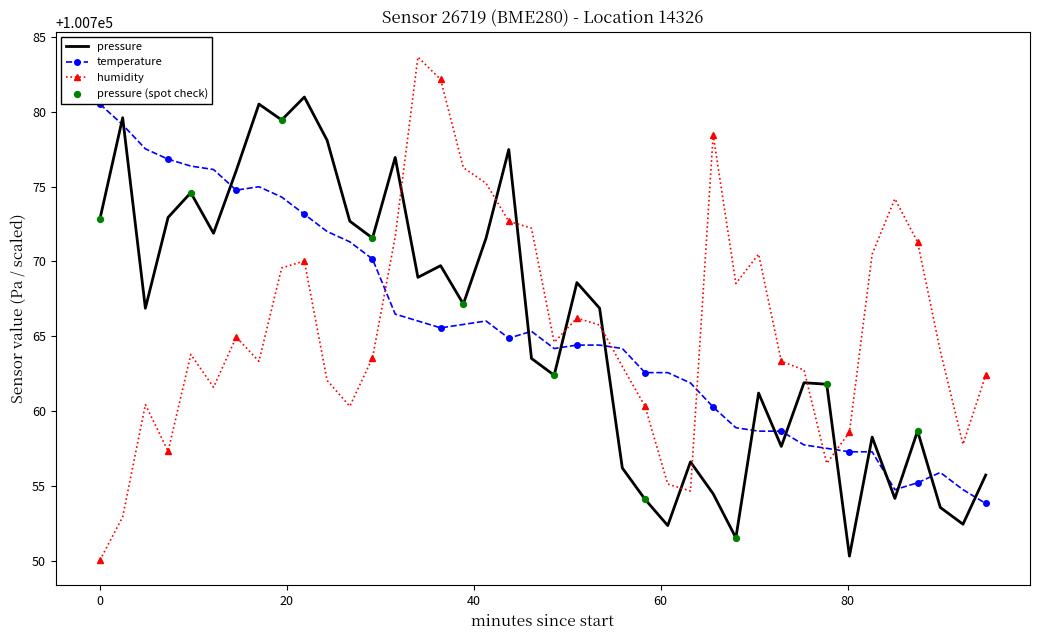

Which series has the largest range (max minus min)?

humidity